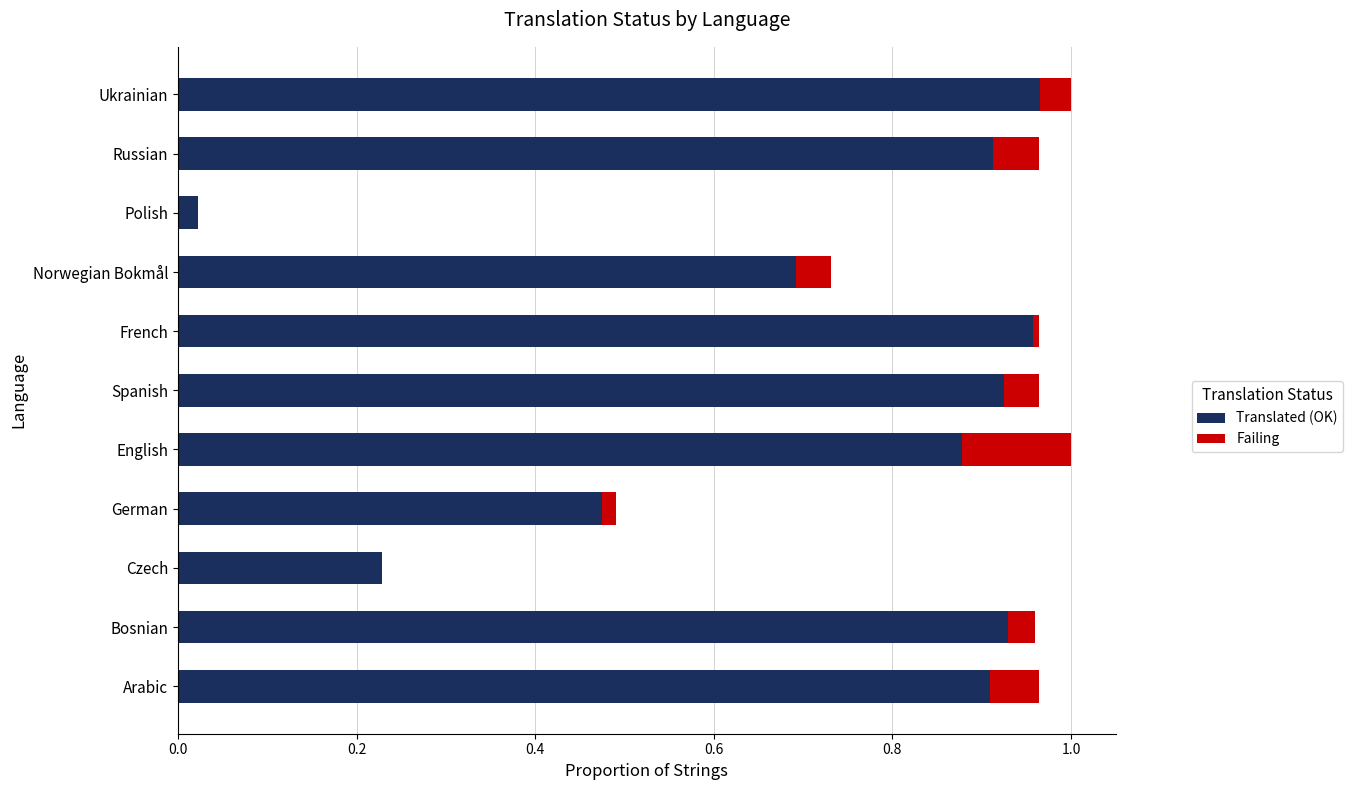

True or false: Translated (OK) has a value of 0.9 at Spanish.

True